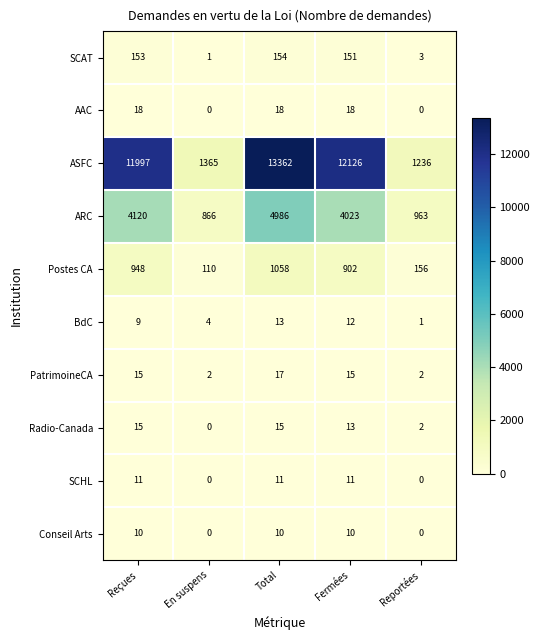

Is the value of Postes CA at Reportées greater than the value of SCAT at Reçues?

Yes